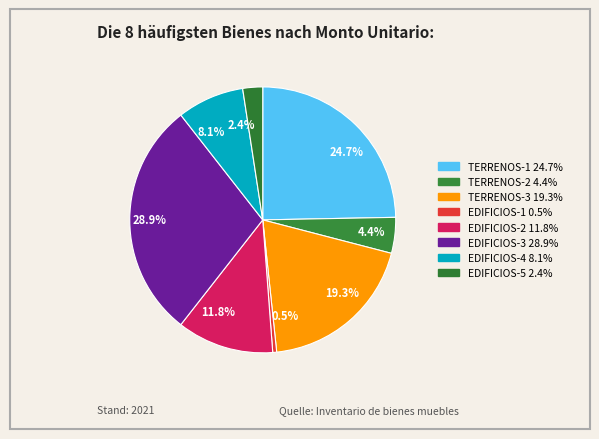

What is the ratio of the value at 11.8% to the value at 2.4%?

4.9